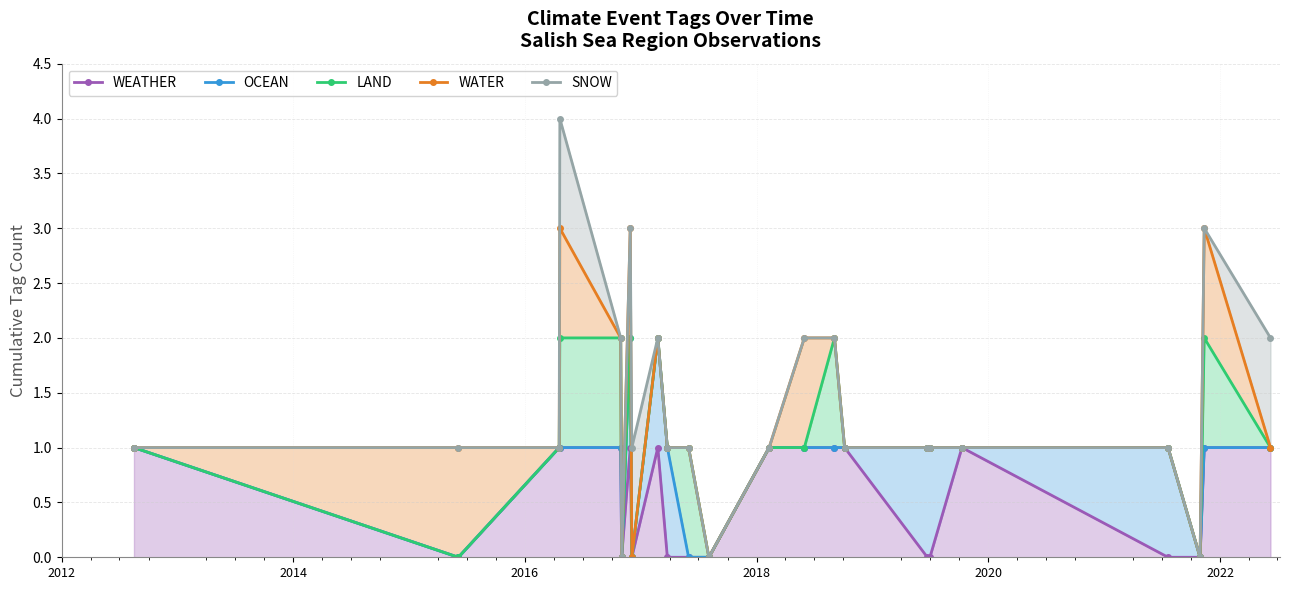

The value of SNOW at 15 is 3. True or false?

False